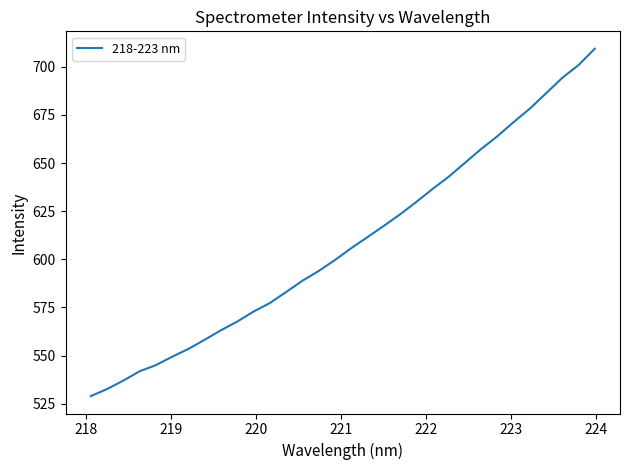

What is the greatest value displayed?

709.4